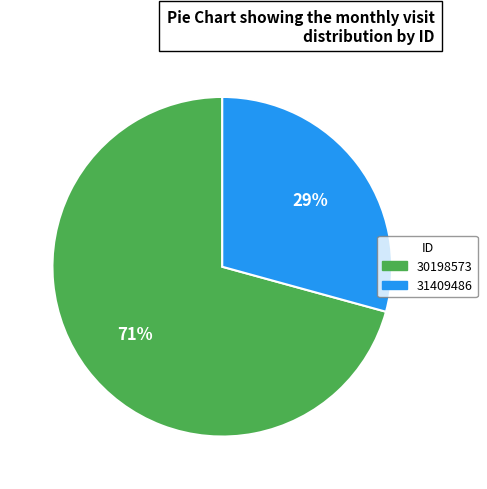

The 31409486 slice represents 29% of the pie. True or false?

True